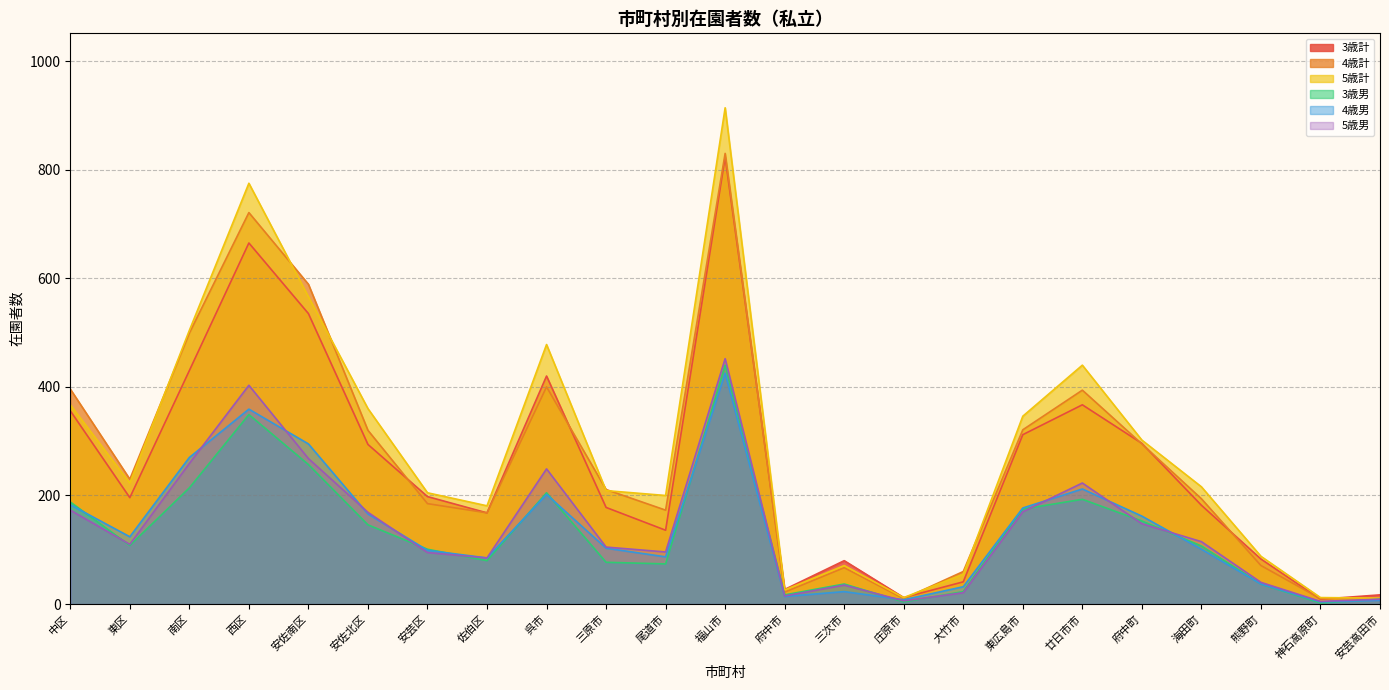

What is the sum of all 3歳男 values?

2996